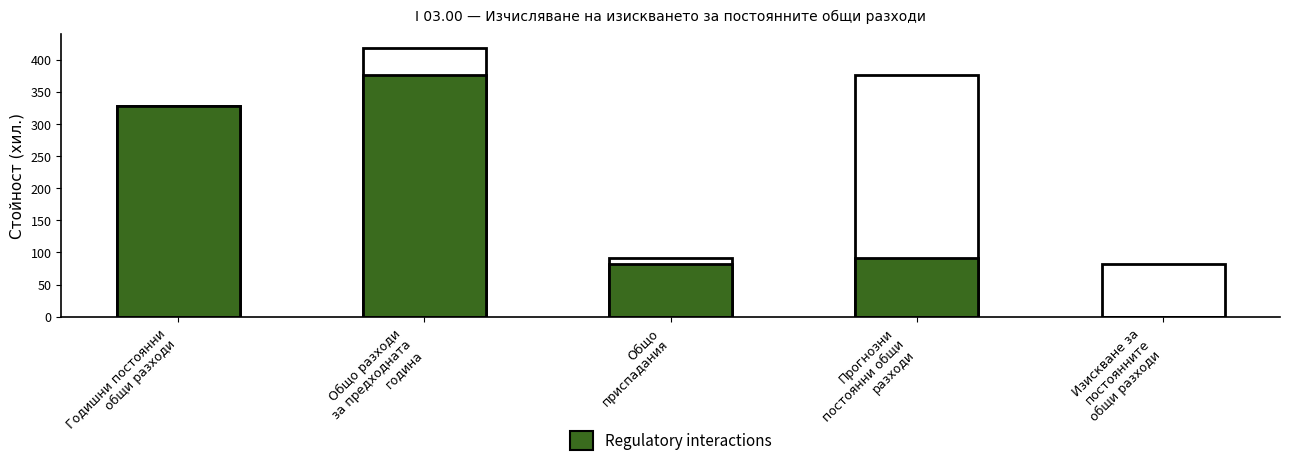

Where is Regulatory interactions nearest to the value 188378?

Прогнозни
постоянни общи
разходи